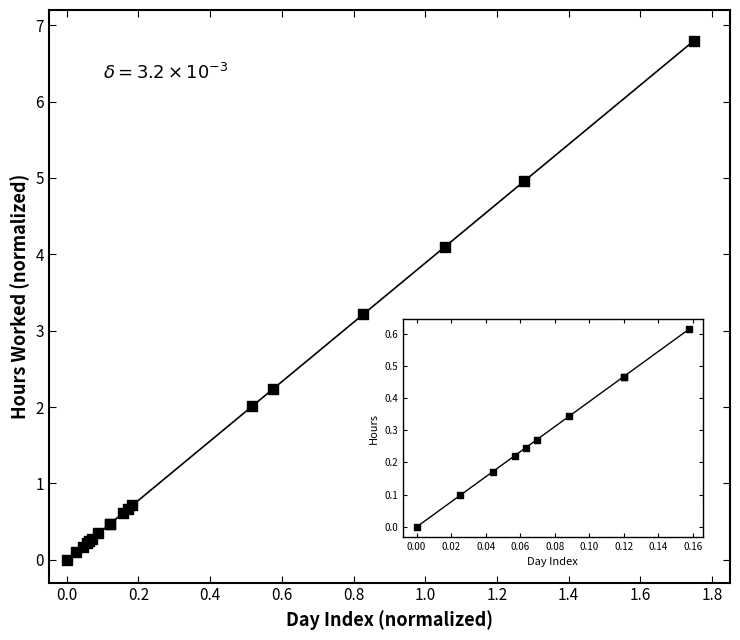

What Y value in the scatter plot is closest to 3?

3.2